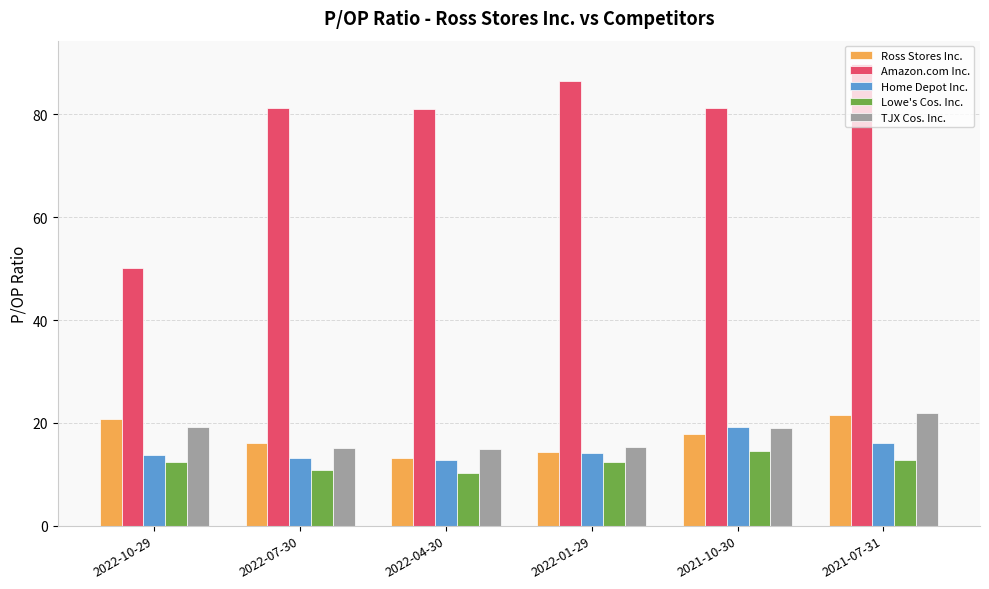

What is the difference between the second highest and second lowest values in the TJX Cos. Inc. series?

4.2